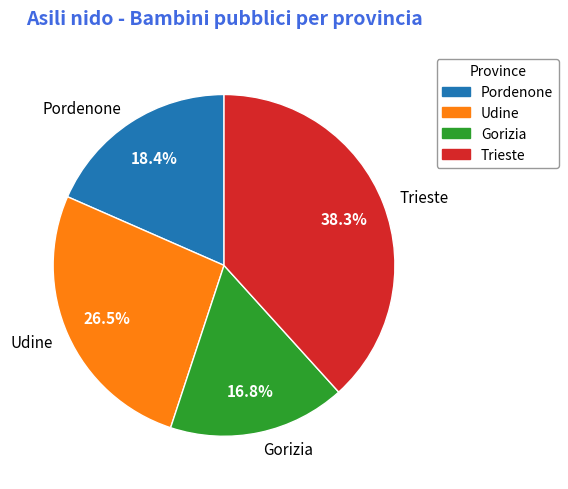

True or false: Pordenone accounts for 27% of the total.

False